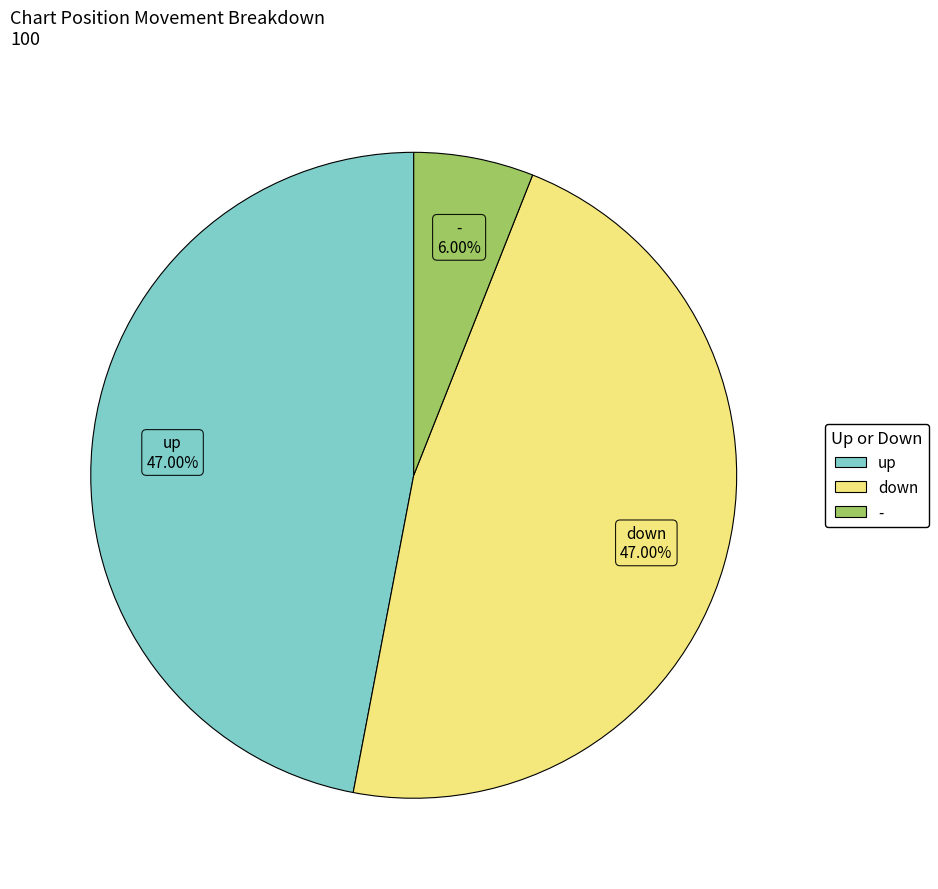

Which slice is the smallest?

-